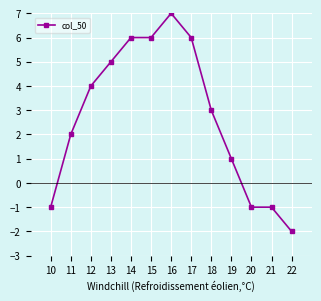

True or false: the data shows 7 at 12.

False